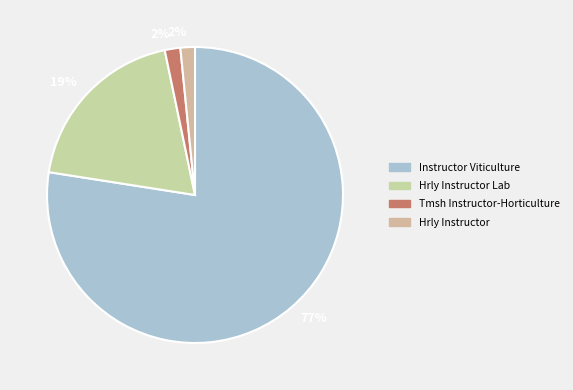

How many segments does this pie chart have?

4